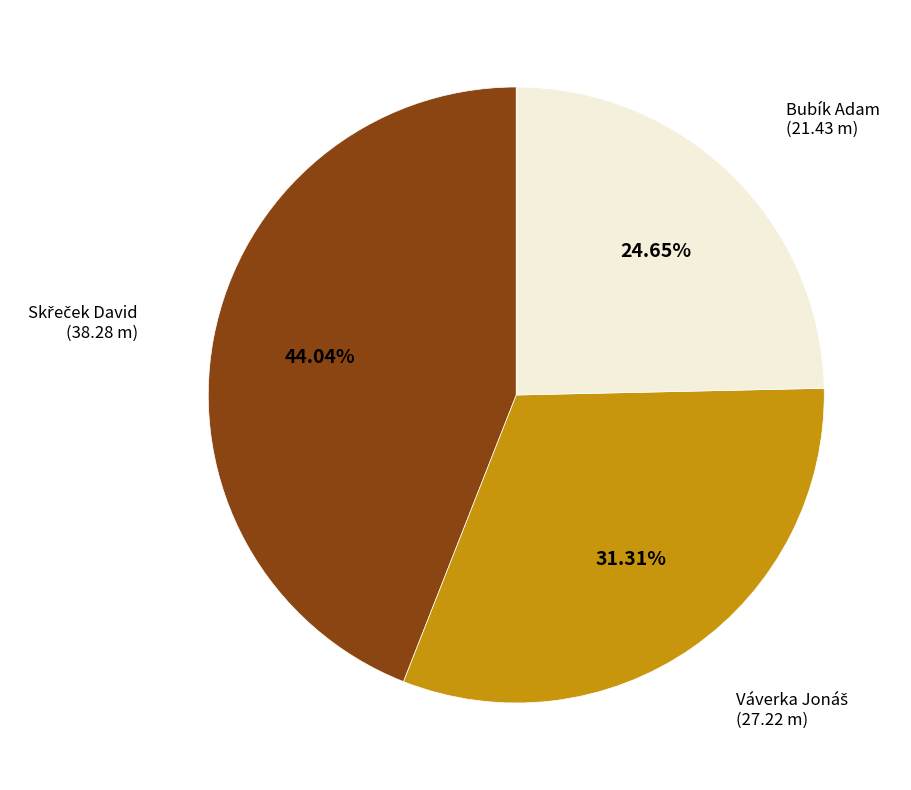

Does any single category account for the majority?

No